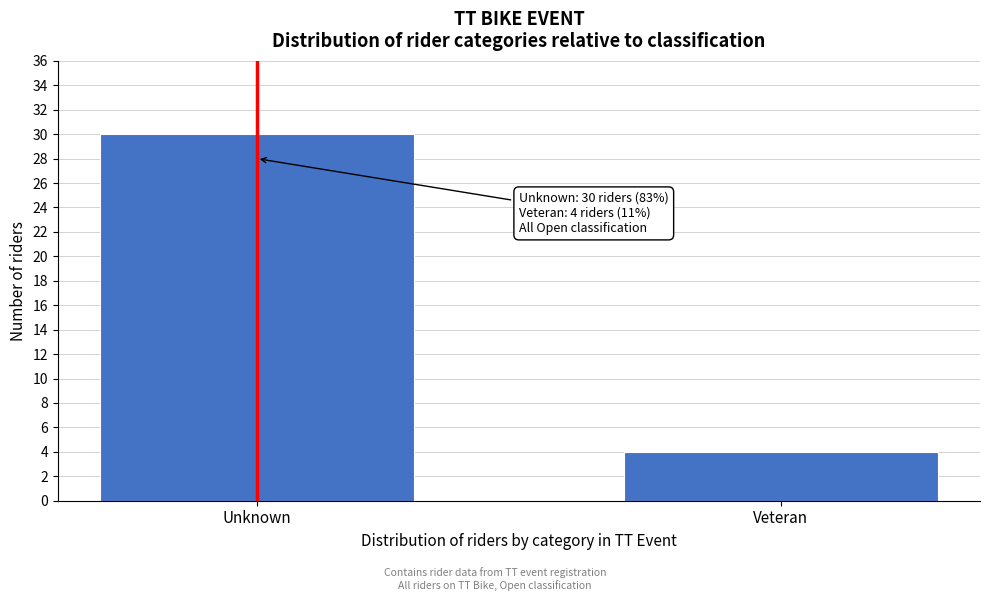

Reading left to right, transcribe all the data shown in this chart.

Unknown=30	Veteran=4